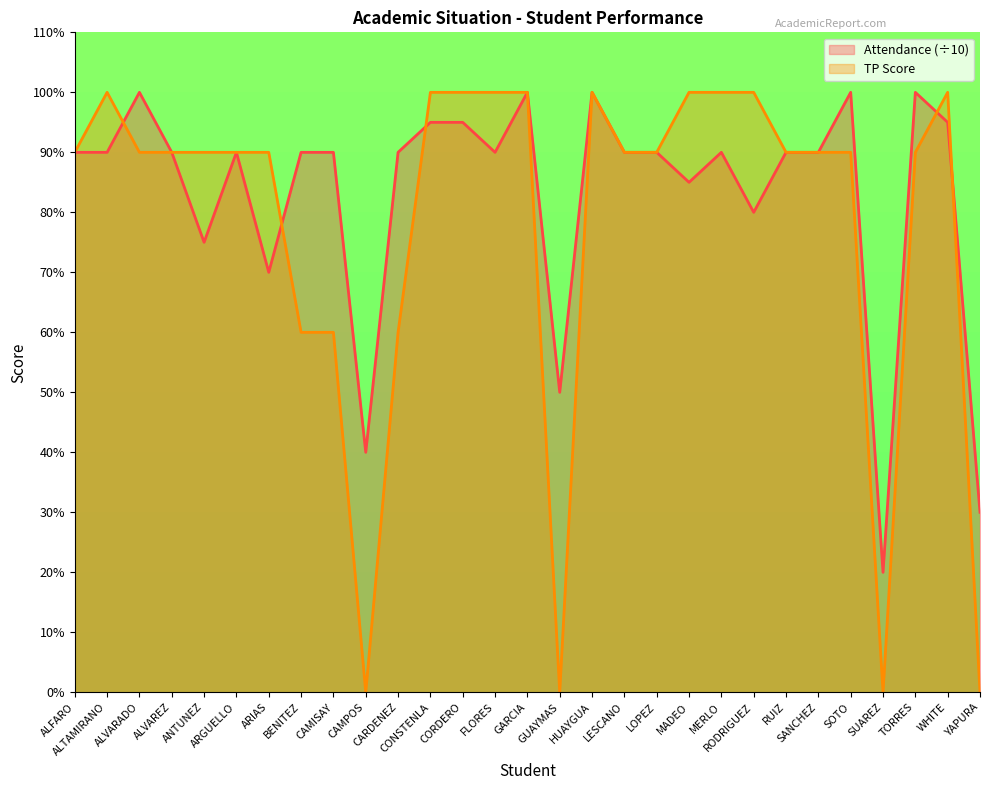

At ALFARO, list the series in order from smallest to largest.

Attendance, TP